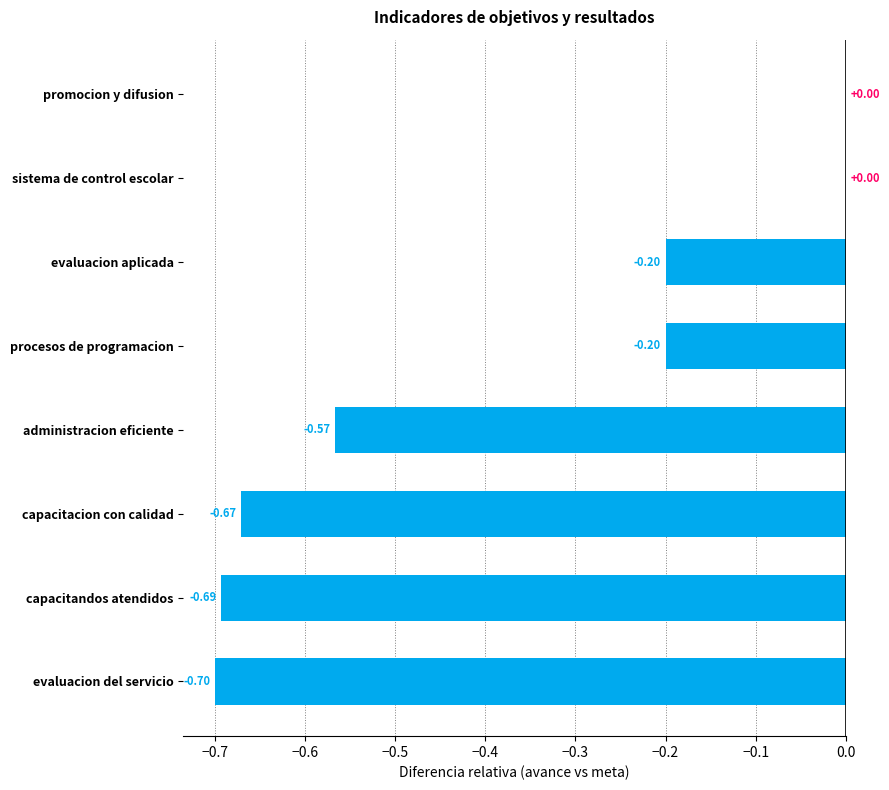

What is the sum of the values at capacitacion con calidad and capacitandos atendidos?

-1.4